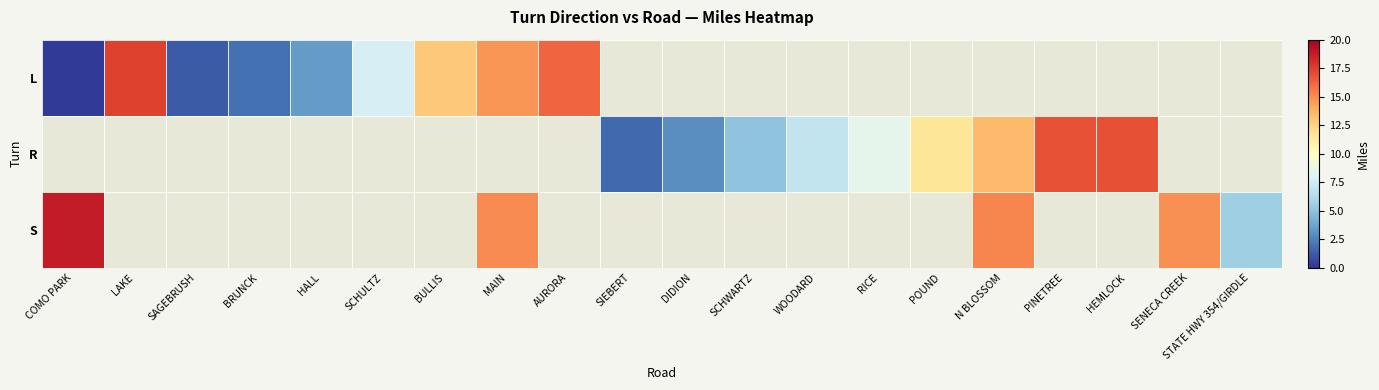

What is the highest value of the L series?

17.4